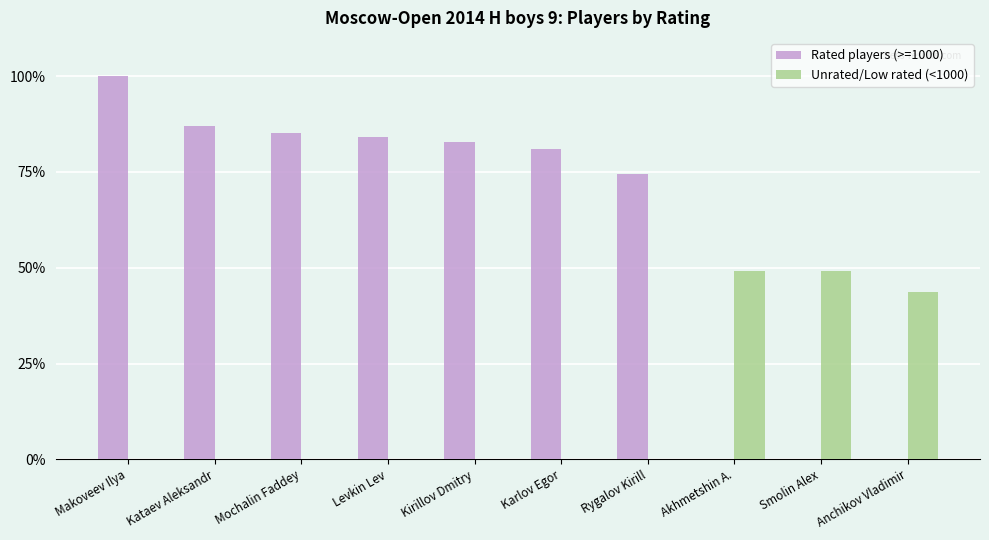

Which label corresponds to the largest value in the chart?

Makoveev Ilya